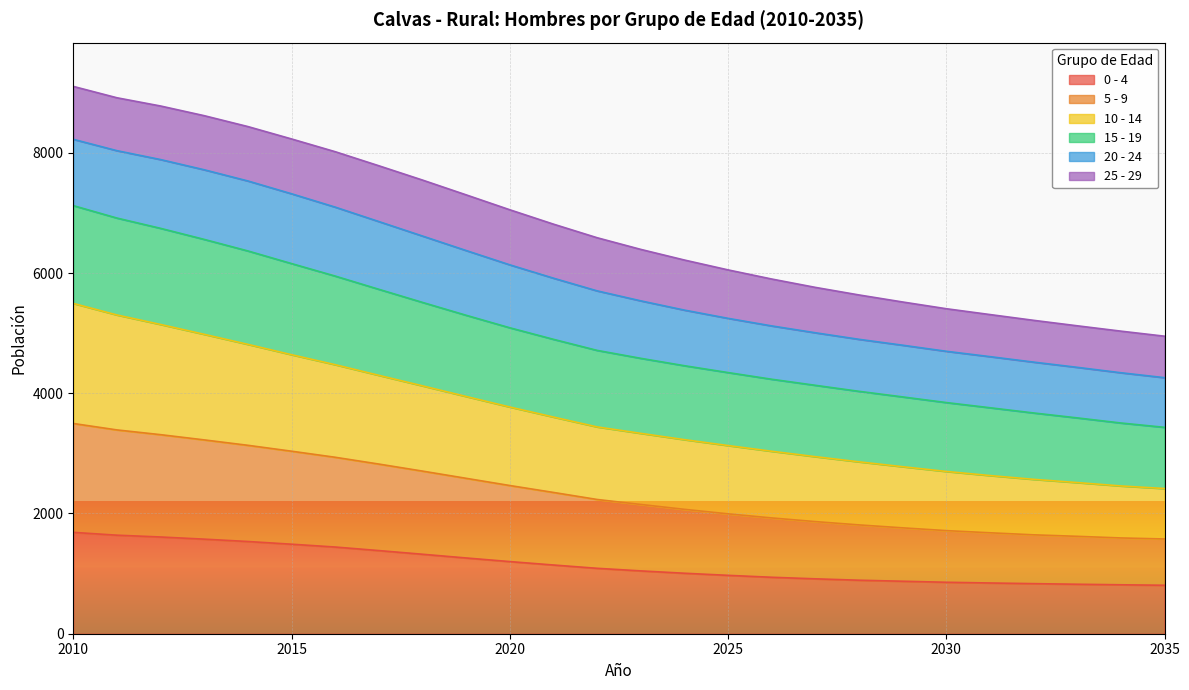

What is the lowest value of the 0 - 4 series?

806